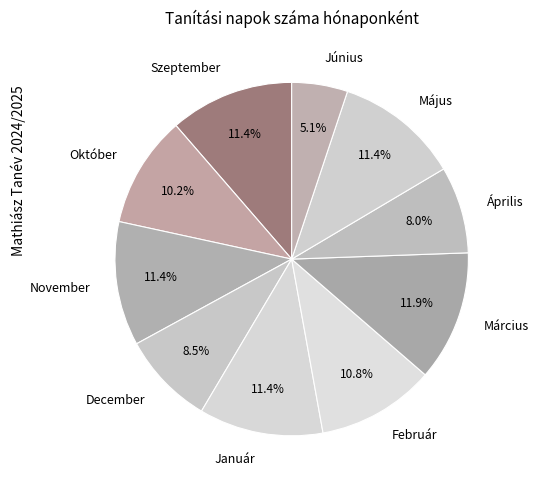

What percentage is the Június slice, to the nearest percent?

5%